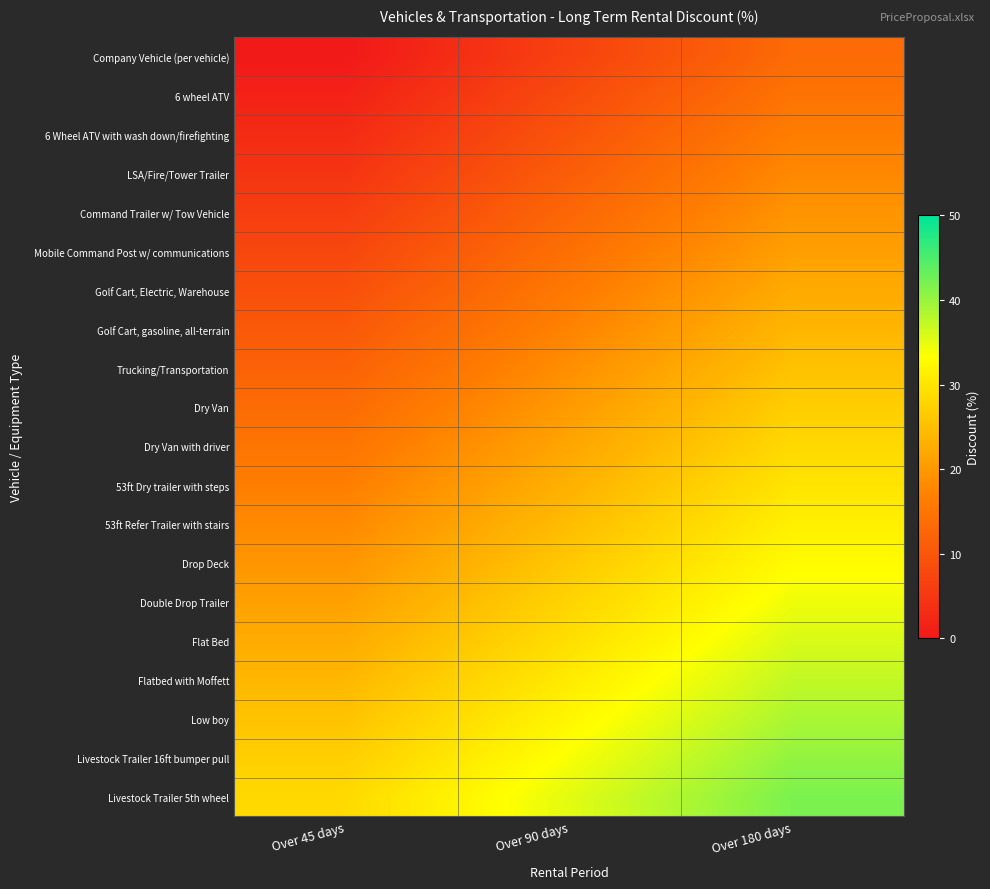

At which category is the sum across all series the highest?

Over 180 days